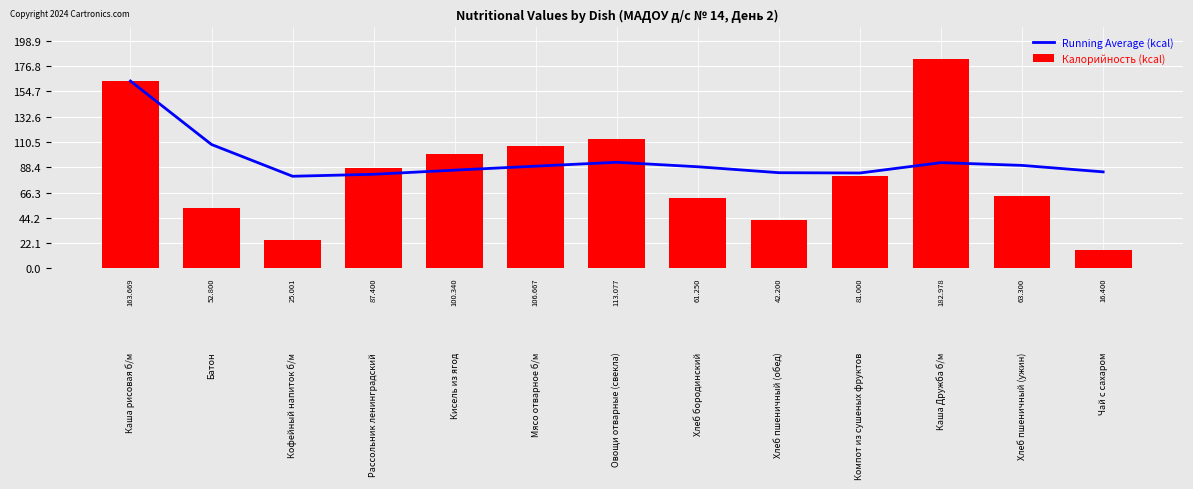

Reading left to right, what are all the values shown in this chart?

Running Average (kcal): 163.7	108.2	80.5	82.2	85.8	89.3	92.7	88.8	83.6	83.3	92.4	90.0	84.3
Калорийность (kcal): 163.7	52.8	25.0	87.4	100.3	106.7	113.1	61.2	42.2	81.0	183.0	63.3	16.4